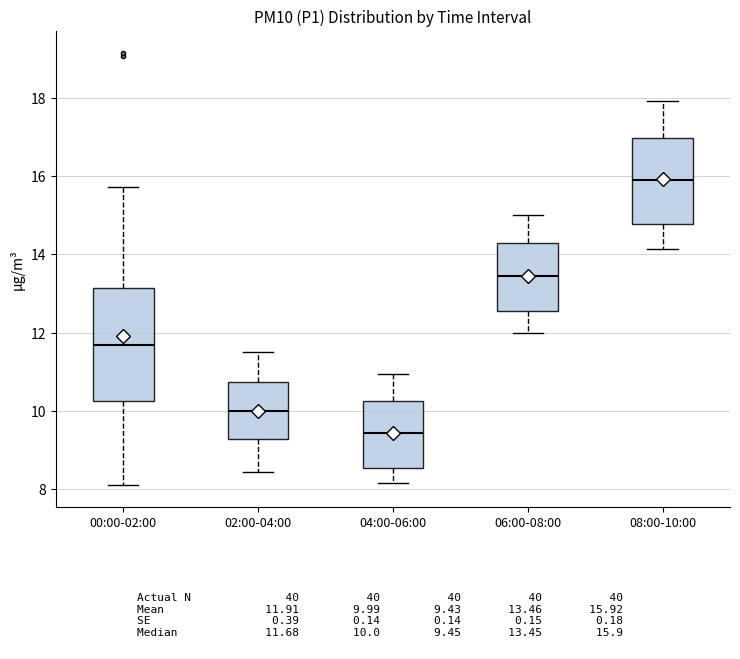

Comparing the boxes themselves (not the whiskers), which one is the tallest?

00:00-02:00